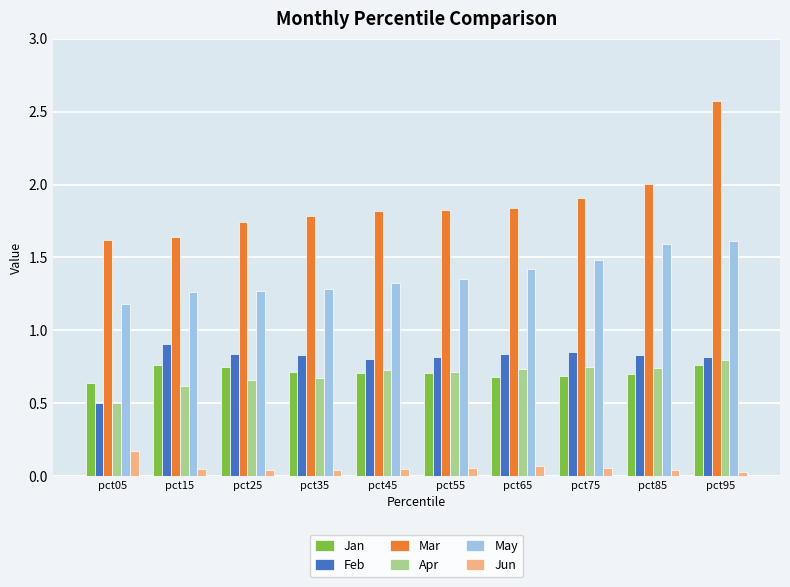

What is the sum of all Apr values?

6.9